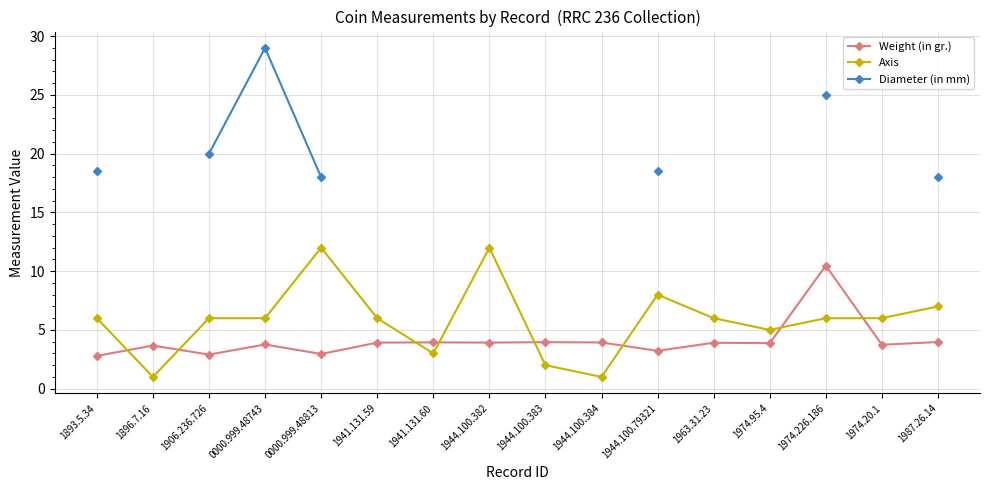

In Diameter (in mm), how many points are higher than both neighbors (excluding endpoints)?

1